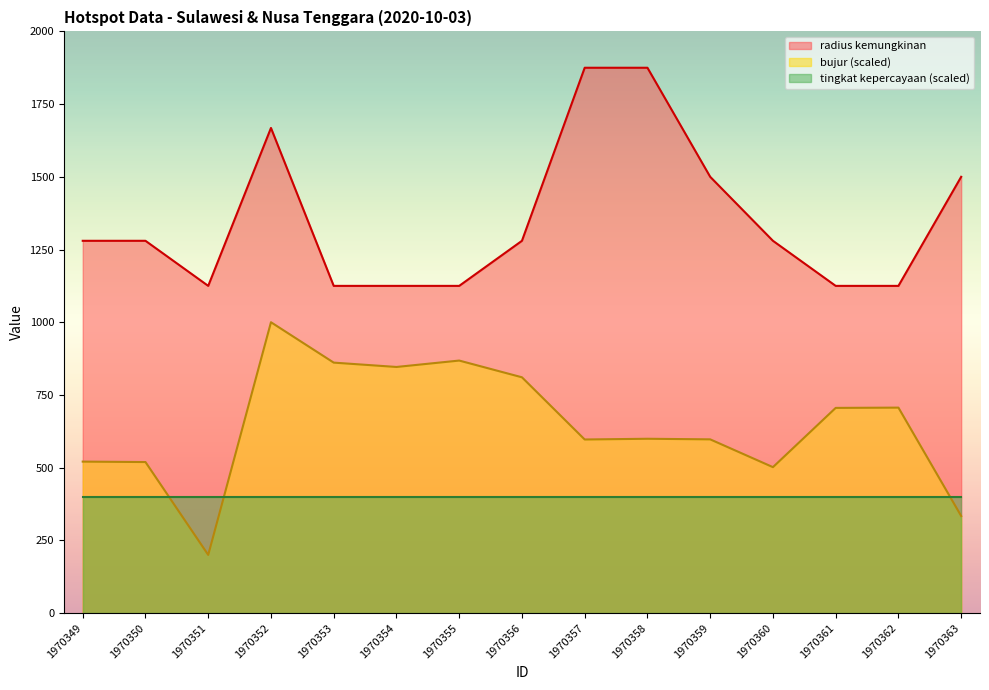

At which label is bujur closest to 600?

1970358